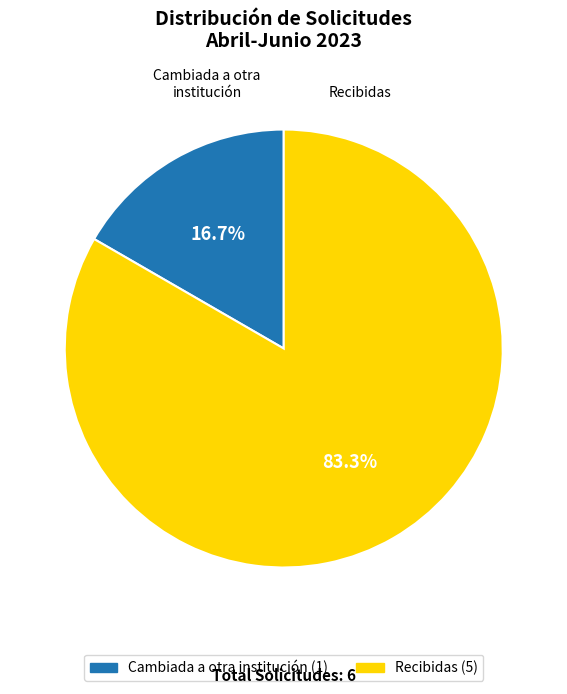

To the nearest percent, what is the average slice percentage?

50%